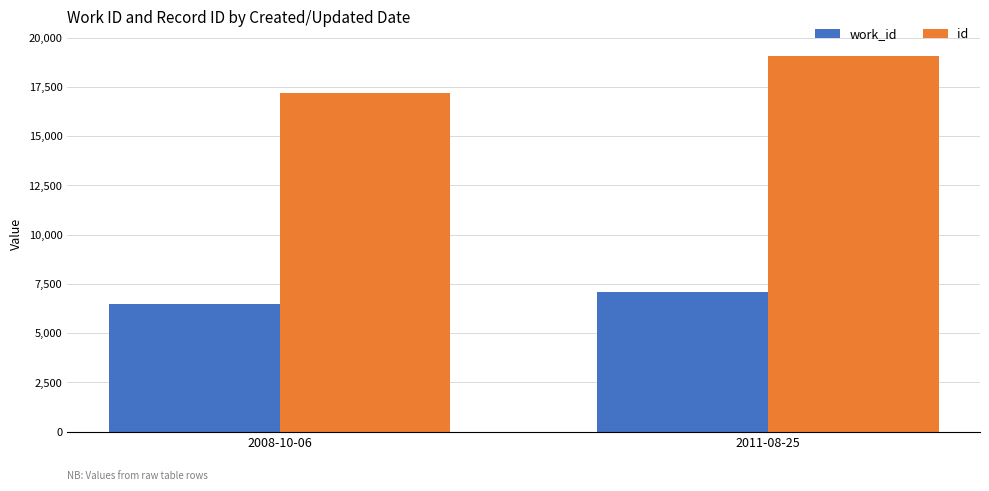

How many bars are there in total?

4